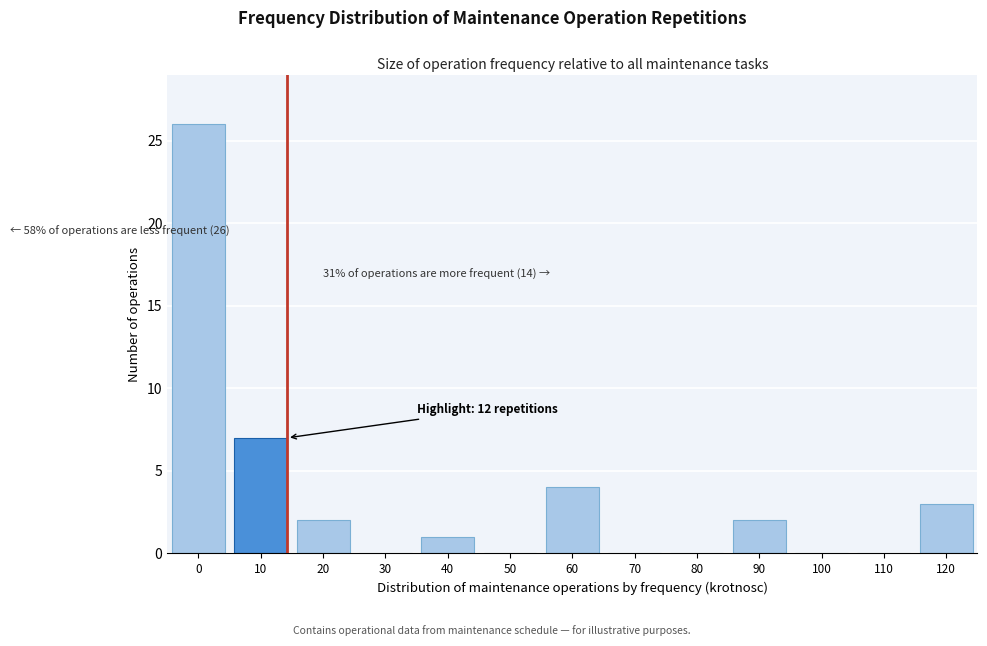

Reading left to right, extract all data points from this chart.

0=26	10=7	20=2	30=0	40=1	50=0	60=4	70=0	80=0	90=2	100=0	110=0	120=3